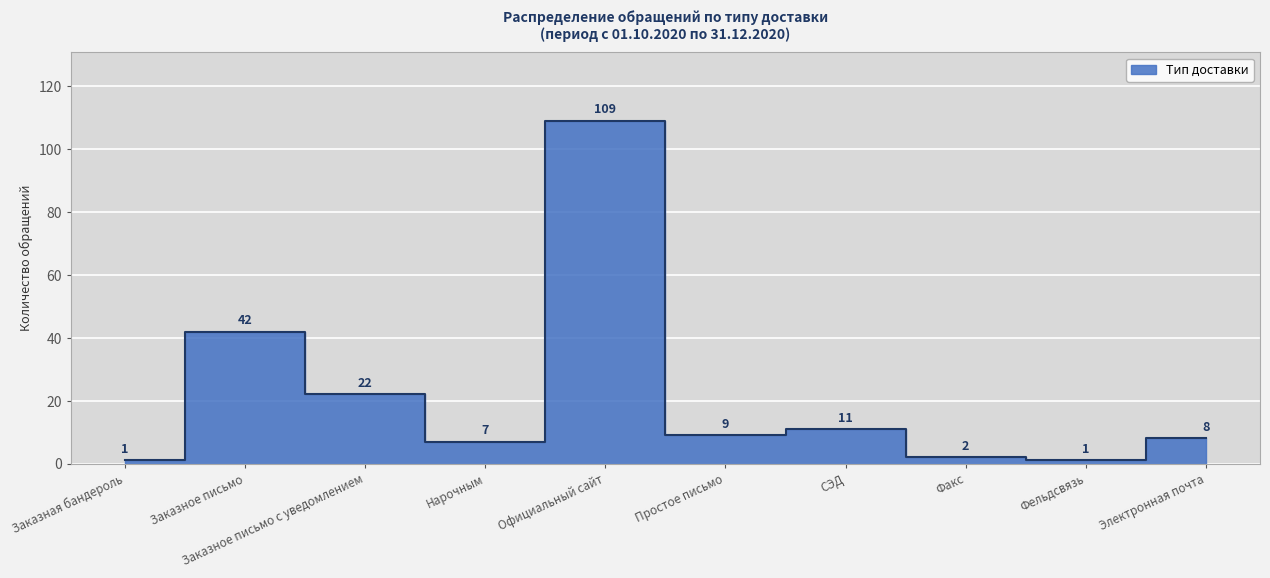

What is the value of the 1st point from the left?

1